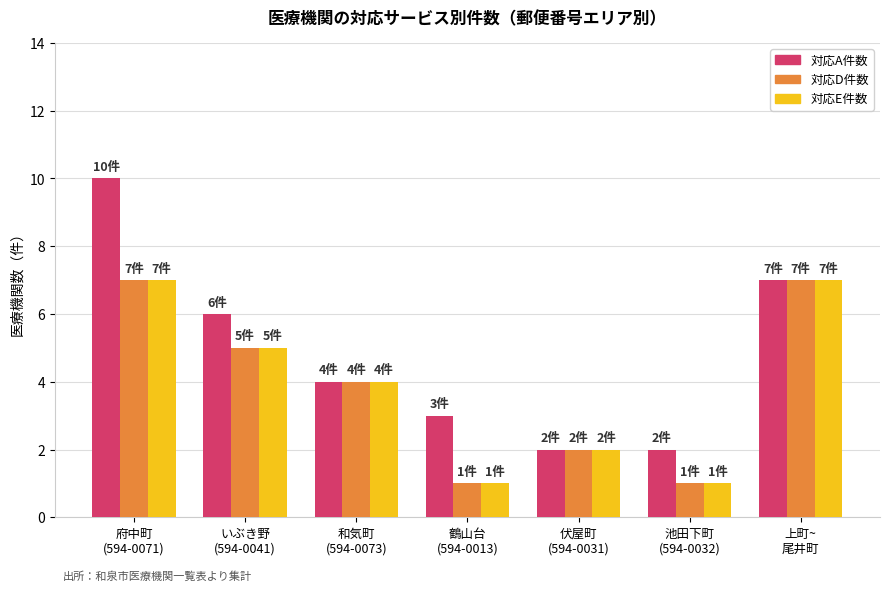

What value does the 対応E件数 series have at 伏屋町
(594-0031)?

2